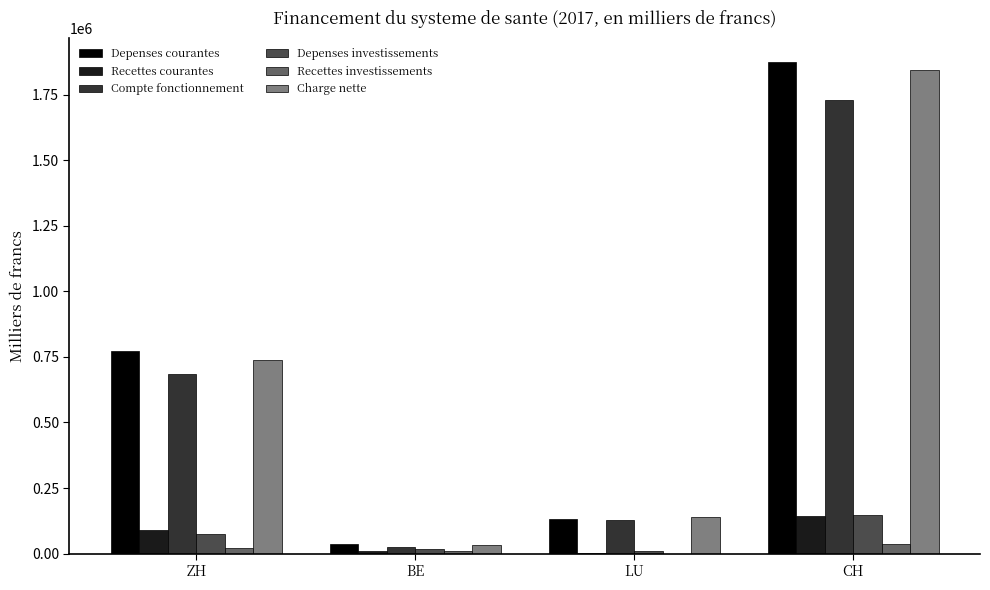

How many data points does each series have?

4